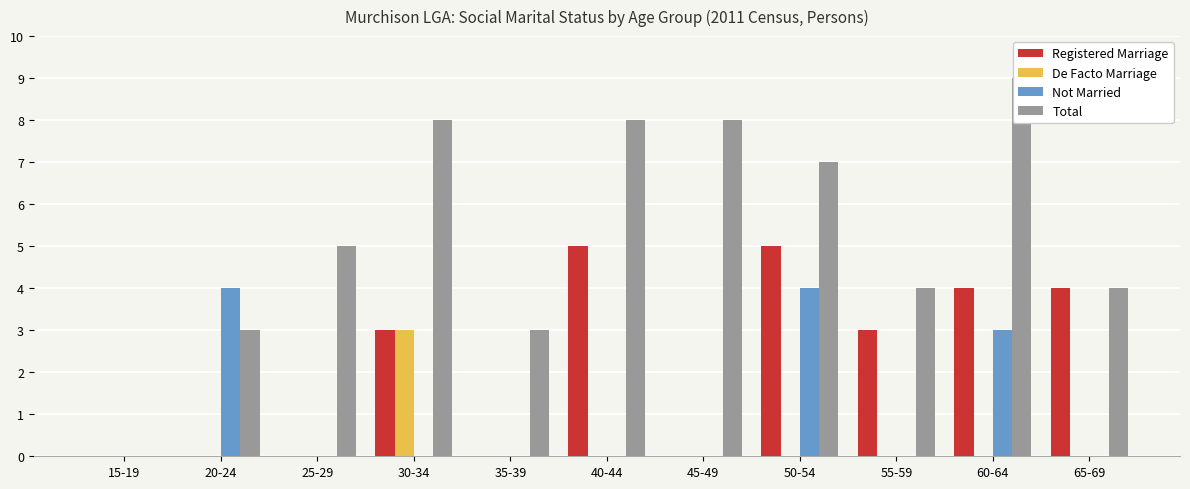

Reading right to left, list all the values displayed in this chart.

Registered Marriage: 65-69=4	60-64=4	55-59=3	50-54=5	45-49=0	40-44=5	35-39=0	30-34=3	25-29=0	20-24=0	15-19=0
De Facto Marriage: 65-69=0	60-64=0	55-59=0	50-54=0	45-49=0	40-44=0	35-39=0	30-34=3	25-29=0	20-24=0	15-19=0
Not Married: 65-69=0	60-64=3	55-59=0	50-54=4	45-49=0	40-44=0	35-39=0	30-34=0	25-29=0	20-24=4	15-19=0
Total: 65-69=4	60-64=9	55-59=4	50-54=7	45-49=8	40-44=8	35-39=3	30-34=8	25-29=5	20-24=3	15-19=0